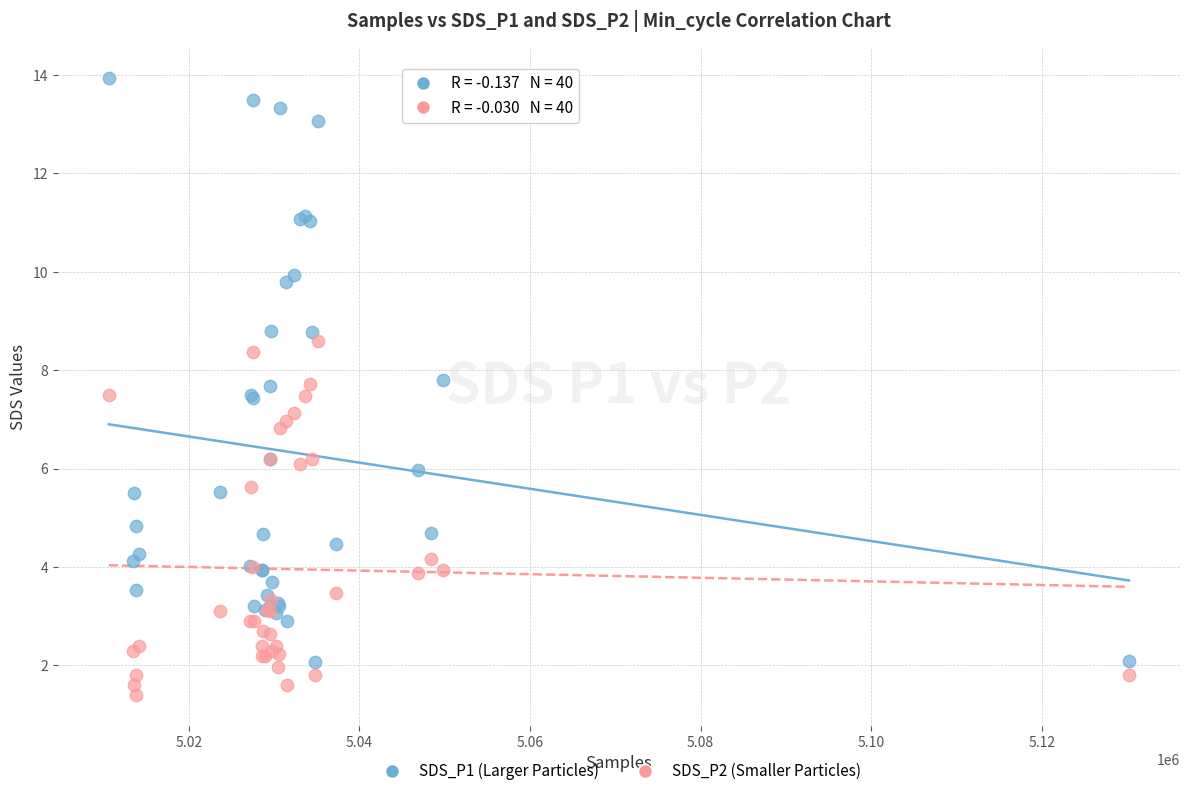

Which series contains the highest Y value?

SDS_P1 (Larger Particles)